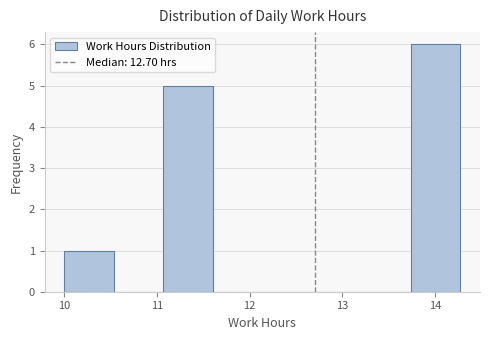

What is the height of the bar covering 13.7 to 14.3 on the x-axis? Neither the bar edges nor the heights are printed on the chart, so give them approximately, as read against the axes.

6